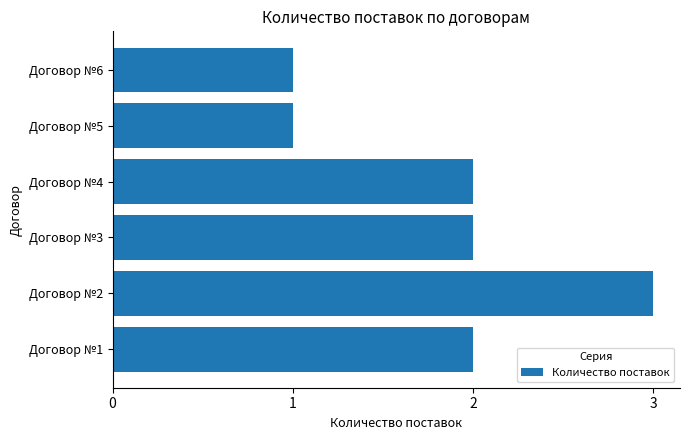

Which category has the highest value across all series?

Договор №2